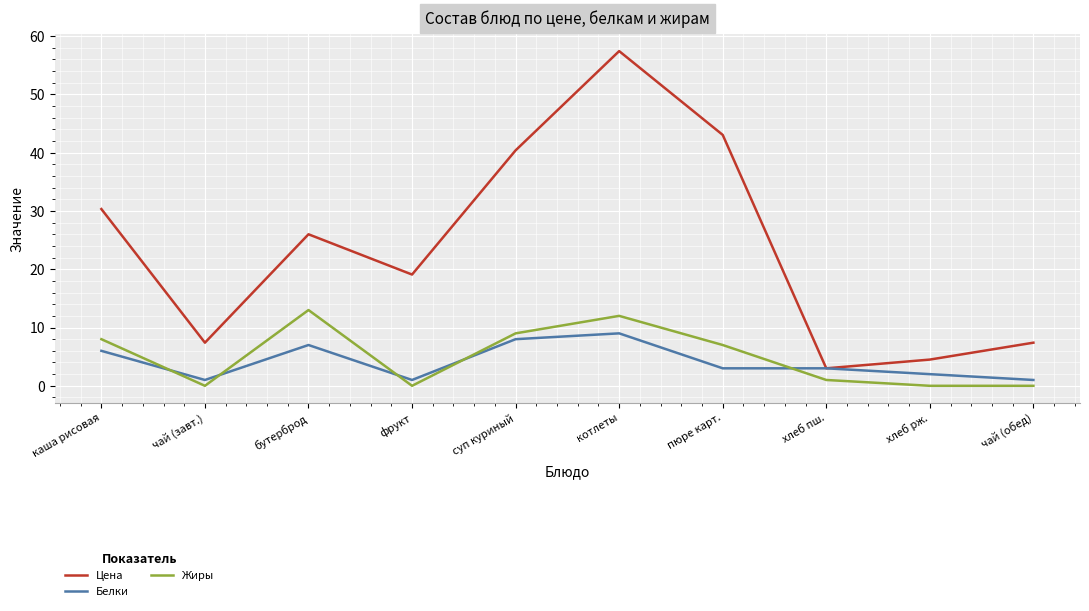

Is it true that Цена equals 43.0 at пюре карт.?

True